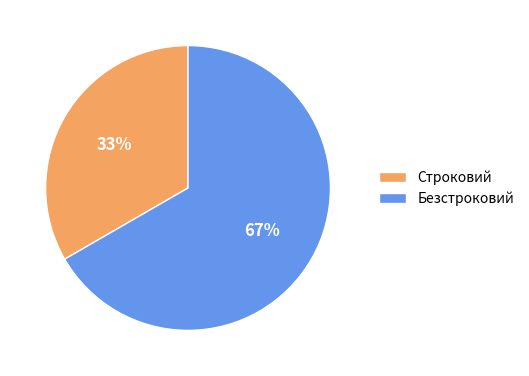

What is the smallest slice in the pie chart?

Строковий